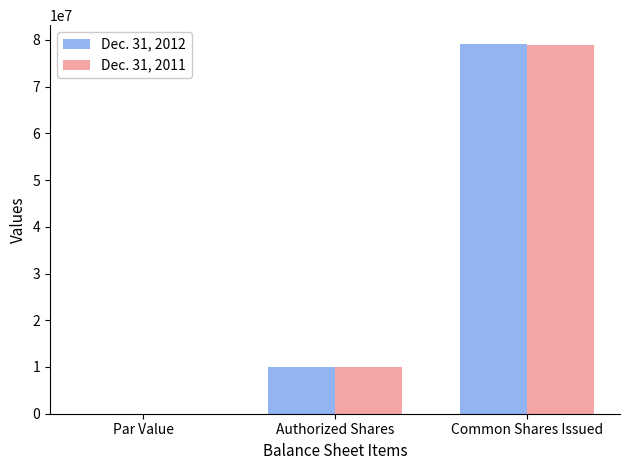

Is it true that Dec. 31, 2012 equals 10000000.0 at Authorized Shares?

True